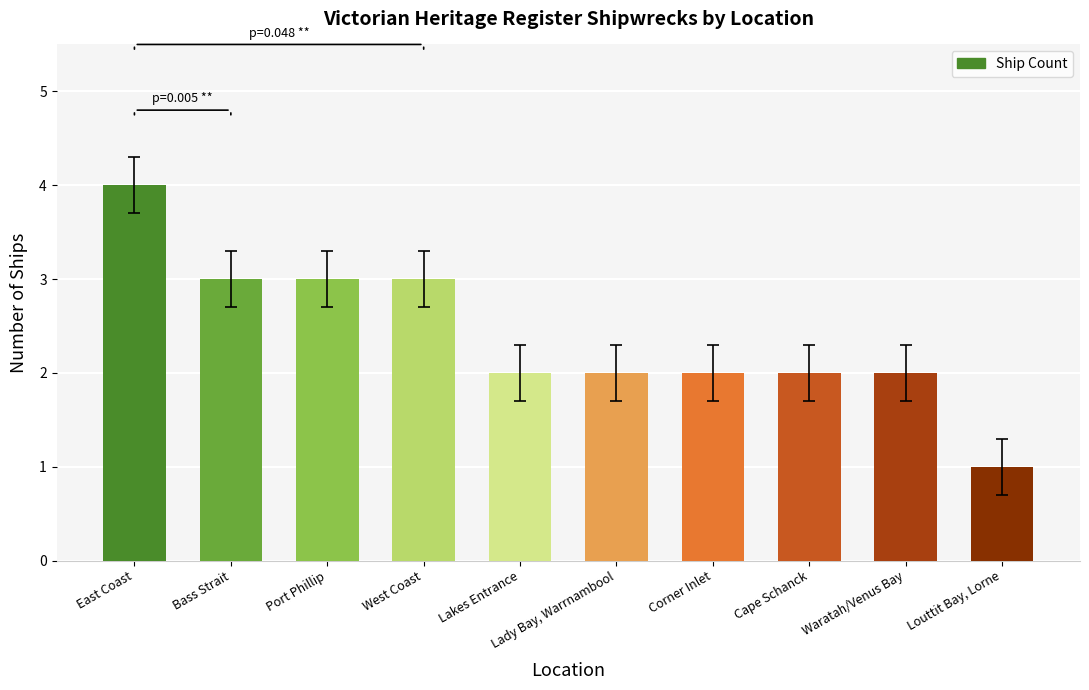

What is the sum of the values at West Coast and Corner Inlet?

5